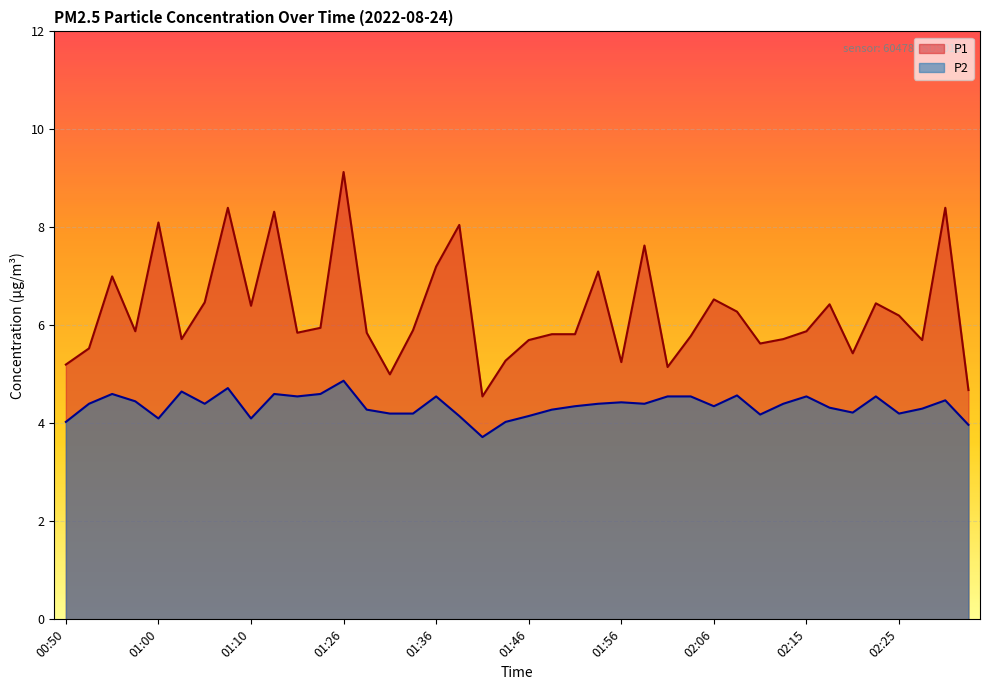

Does the chart display data point markers on the line(s)?

No